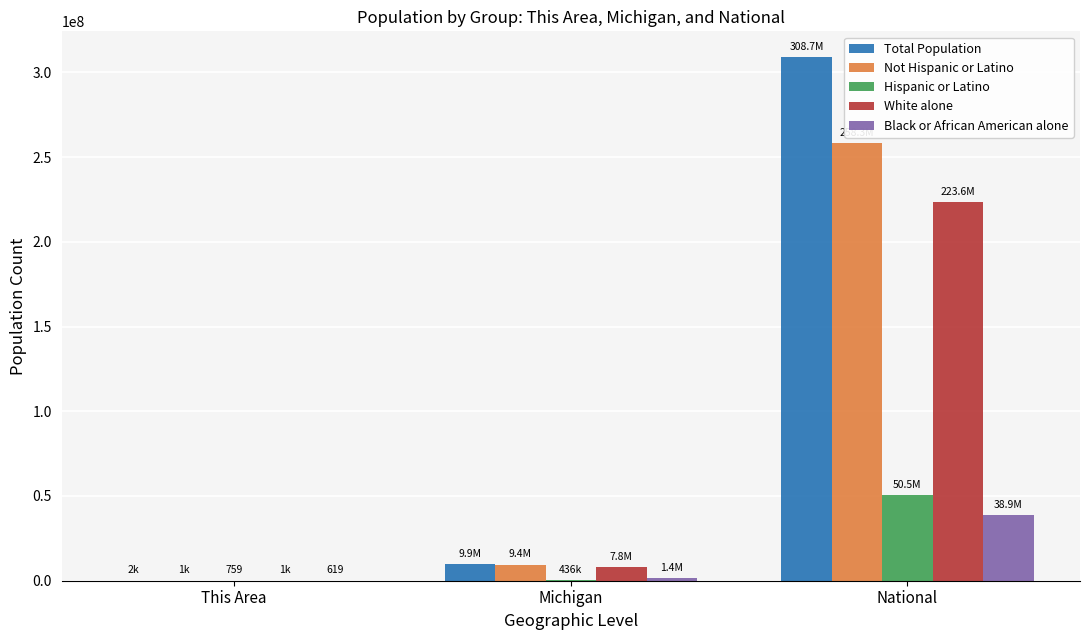

Is it true that Hispanic or Latino equals 50477594 at National?

True